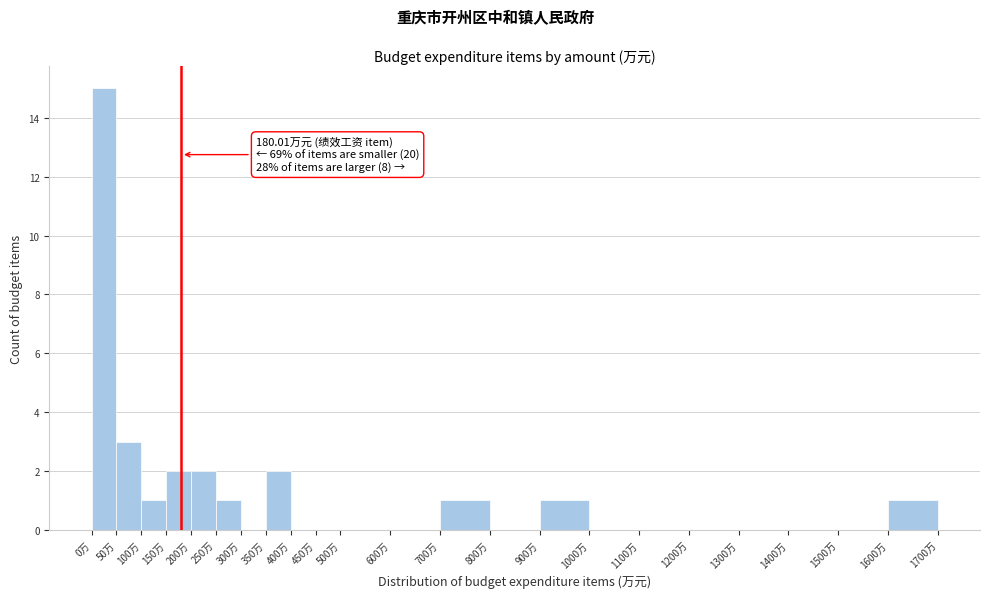

Which range on the x-axis has the tallest bar?

0 to 50